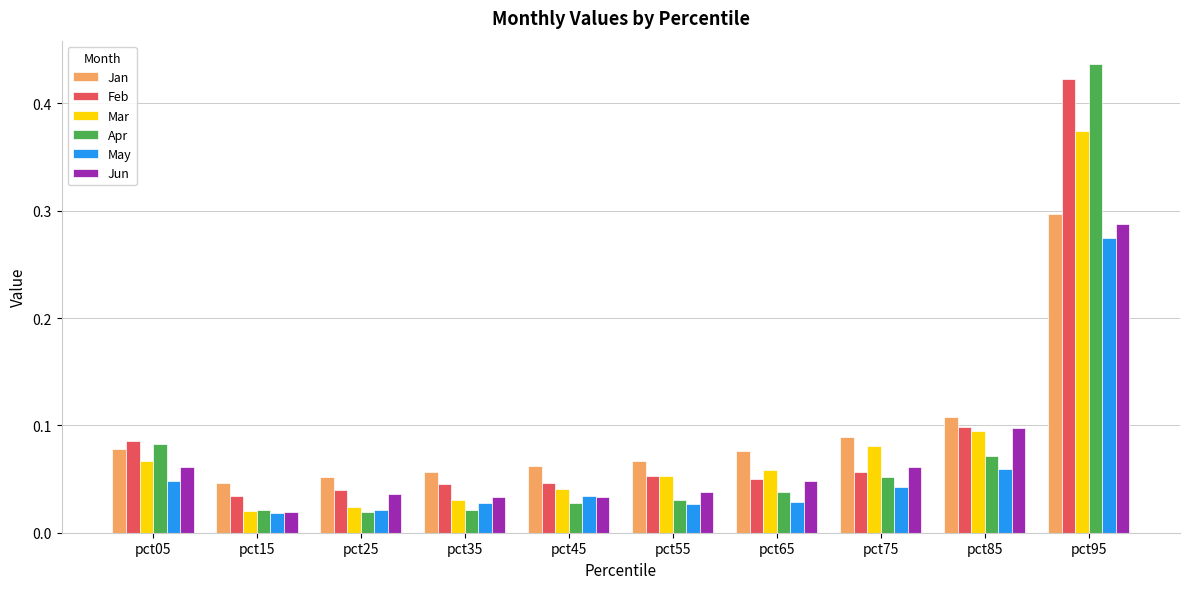

At which label is Mar closest to 0?

pct15